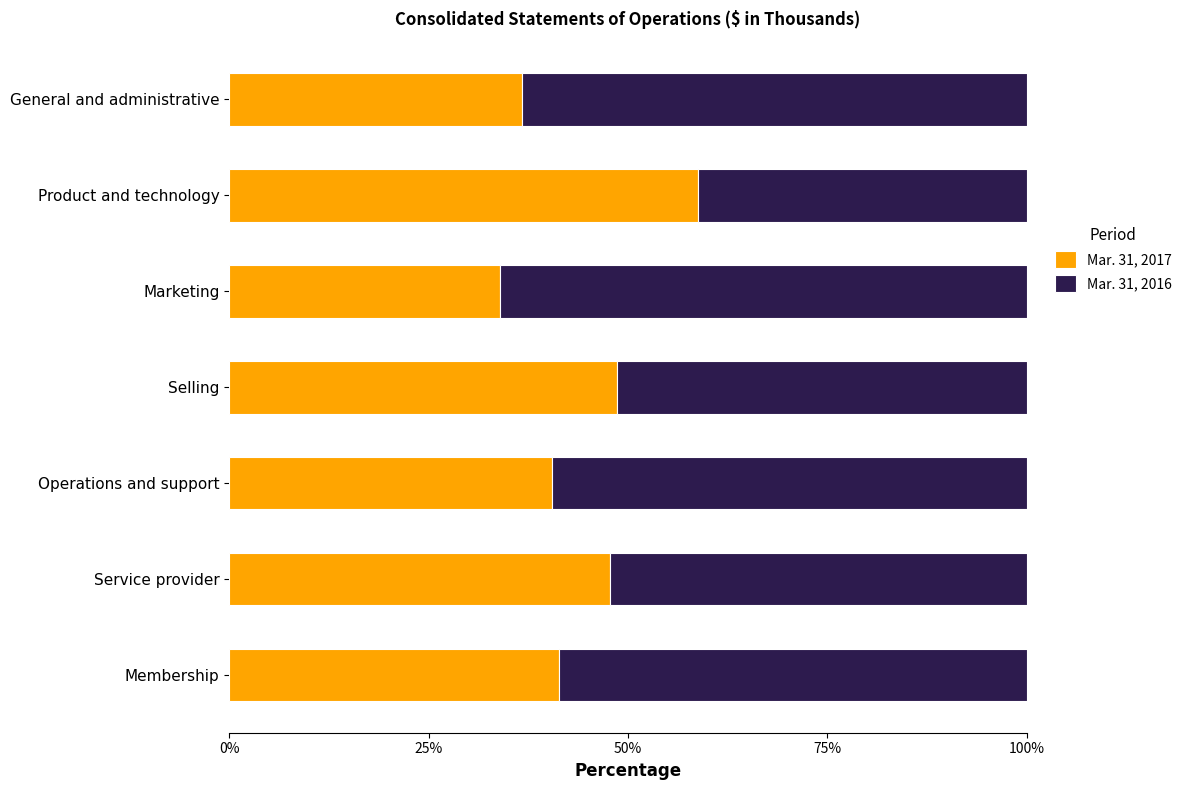

What is the total value across all series at Operations and support?

100.0